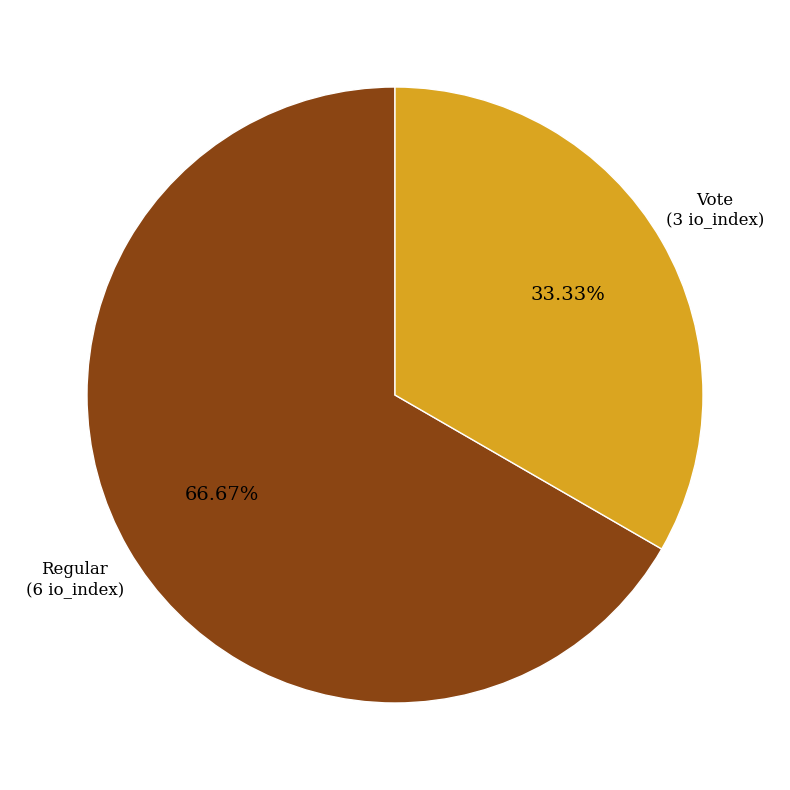

Does any single category account for the majority?

Yes